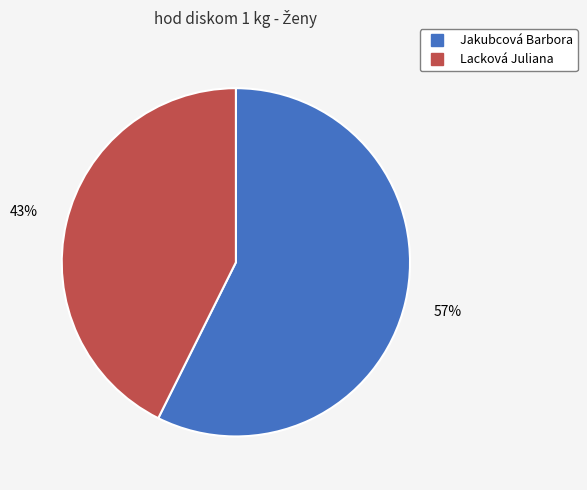

Is the sum of Jakubcová Barbora and Lacková Juliana greater than half?

Yes